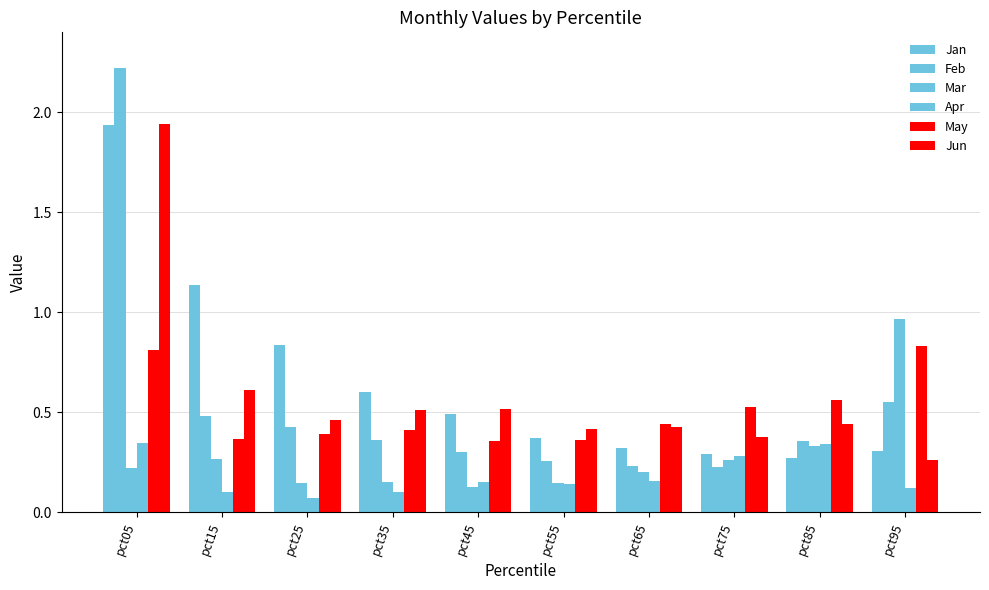

How many distinct data groups are displayed?

6